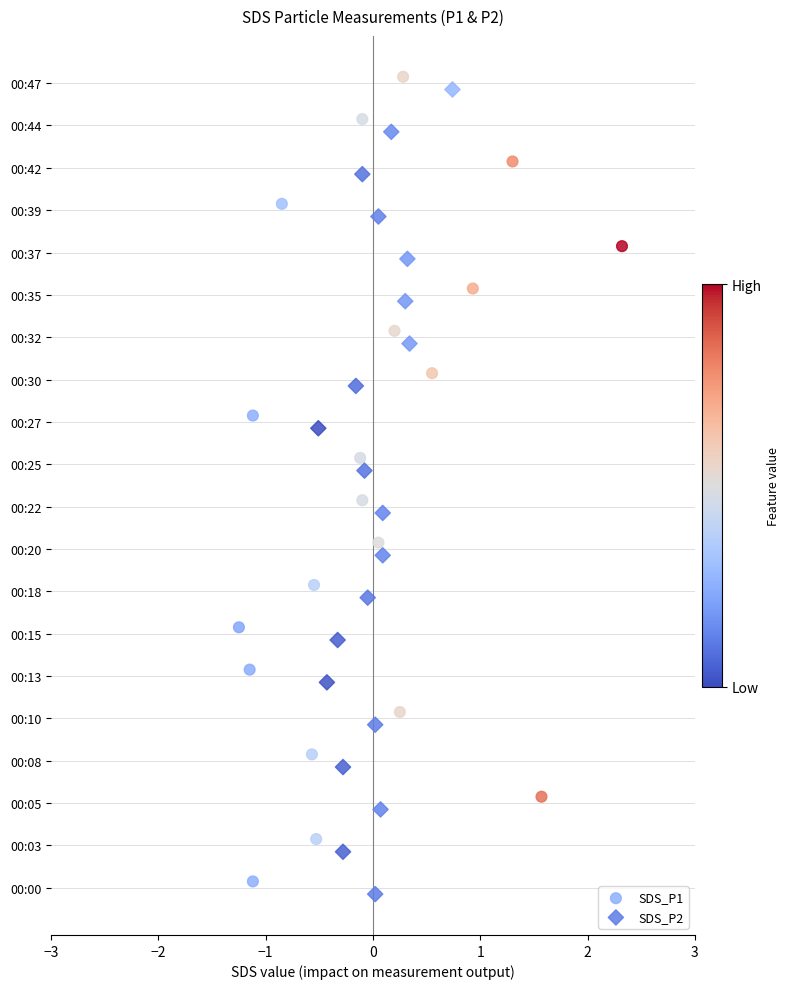

Which series has the largest Y range (max minus min)?

SDS_P1